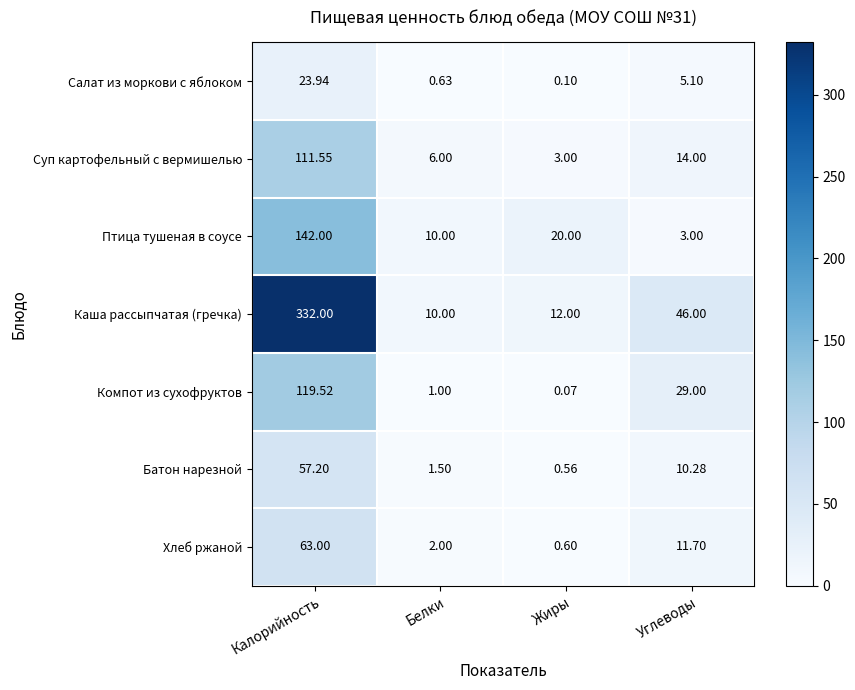

At which label does Салат из моркови с яблоком reach its peak?

Калорийность